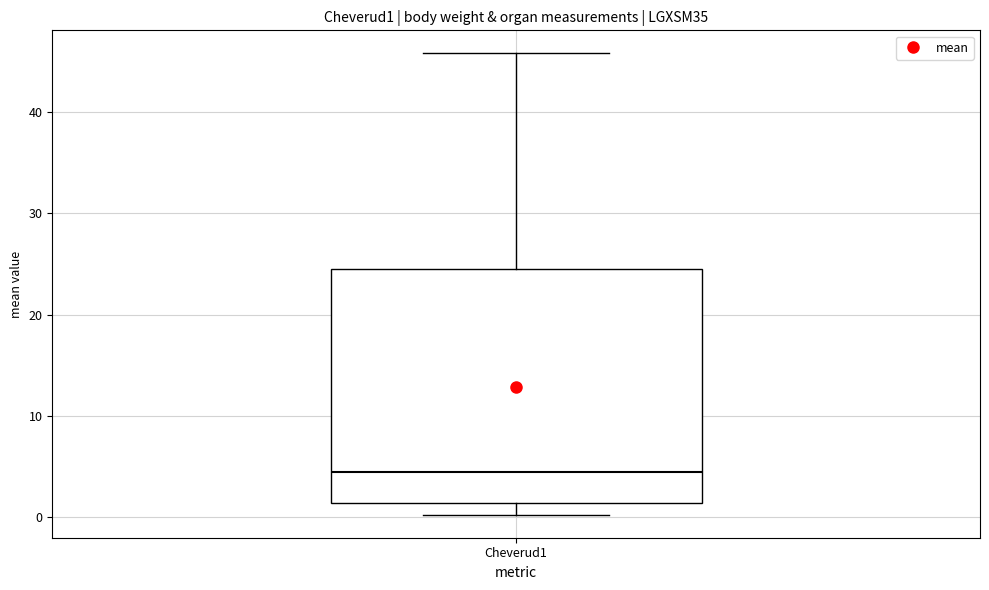

Where is the lower edge of the box for Cheverud1 on the y-axis? The values are not printed on the chart, so give them approximately, as read against the axis.

1